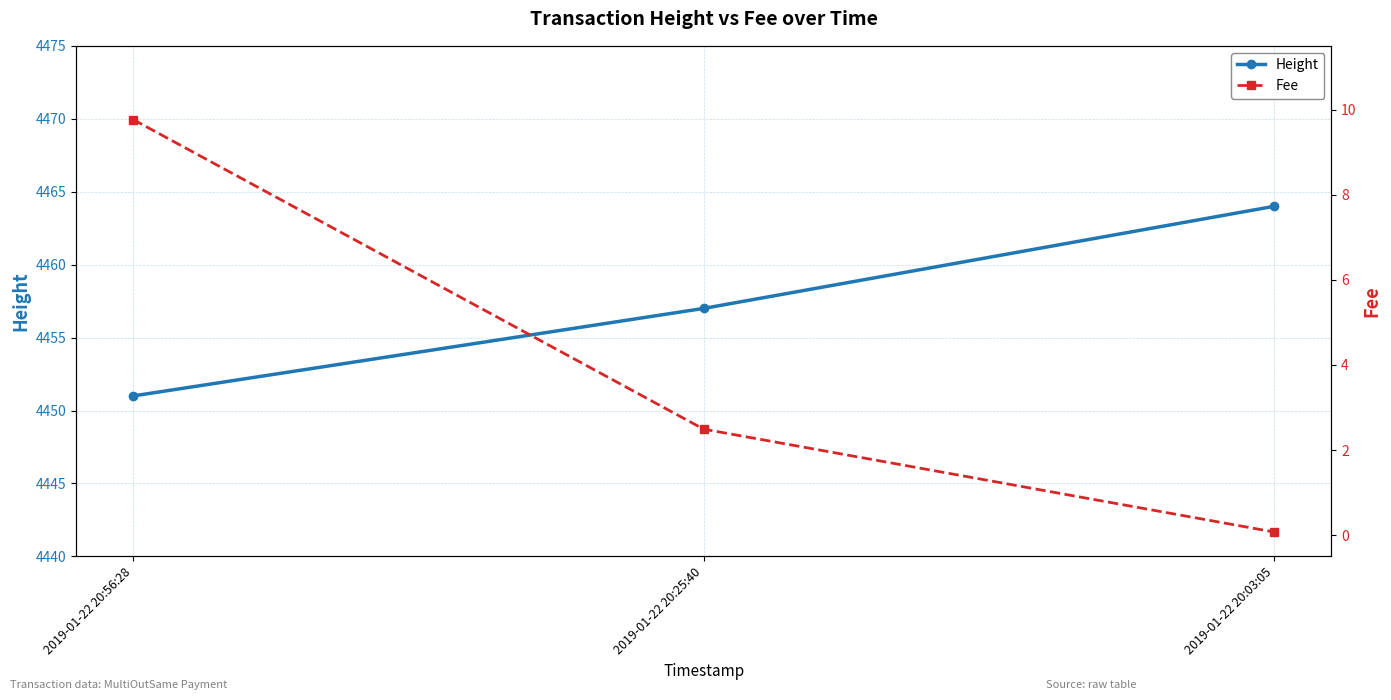

What is the value of the Fee point at the 1st from the left?

9.8